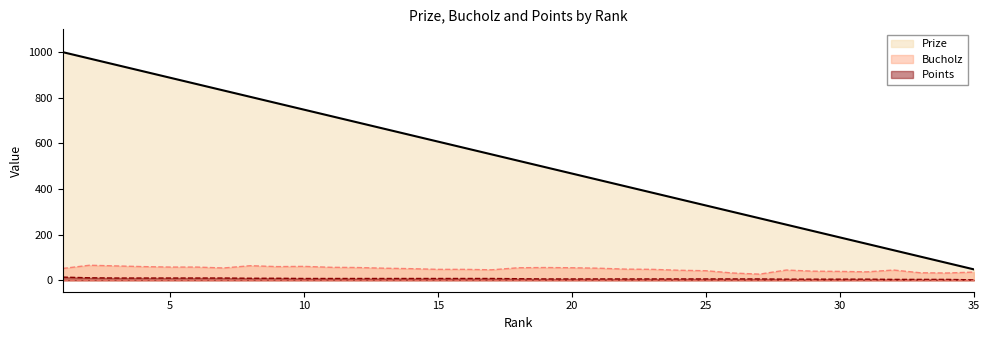

What is the difference between the Prize values at 30 and 11?

532